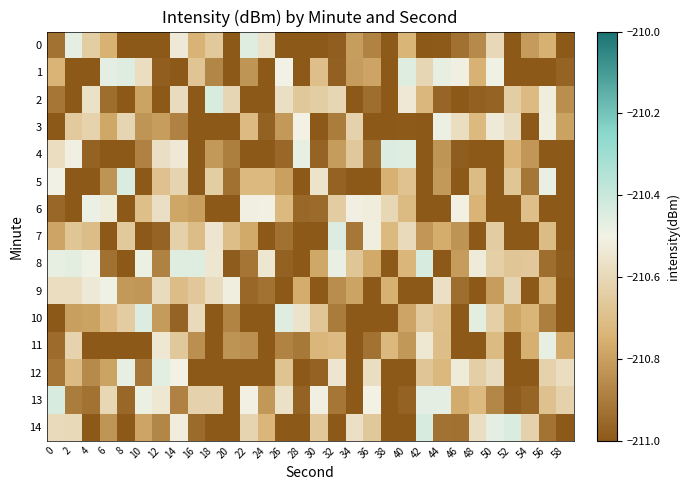

Reading left to right, what are all the values shown in this chart?

0: 0=-210.9	2=-210.5	4=-210.6	6=-210.7	8=-211.1	10=-211.1	12=-211.2	14=-210.5	16=-210.7	18=-210.7	20=-211.2	22=-210.5	24=-210.6	26=-211.1	28=-211.1	30=-211.1	32=-211.0	34=-210.8	36=-210.9	38=-211.0	40=-210.7	42=-211.1	44=-211.0	46=-210.9	48=-210.9	50=-210.6	52=-211.1	54=-210.8	56=-210.8	58=-211.2
1: 0=-210.7	2=-211.1	4=-211.2	6=-210.5	8=-210.5	10=-210.6	12=-211.0	14=-211.1	16=-210.7	18=-210.9	20=-211.1	22=-210.8	24=-211.2	26=-210.5	28=-211.0	30=-210.7	32=-211.0	34=-210.8	36=-210.8	38=-211.1	40=-210.5	42=-210.6	44=-210.5	46=-210.5	48=-210.7	50=-210.5	52=-211.2	54=-211.1	56=-211.2	58=-211.0
2: 0=-210.9	2=-211.0	4=-210.6	6=-210.9	8=-211.0	10=-210.8	12=-211.1	14=-210.6	16=-211.2	18=-210.4	20=-210.6	22=-211.1	24=-211.2	26=-210.6	28=-210.7	30=-210.6	32=-210.6	34=-211.2	36=-210.9	38=-211.1	40=-210.5	42=-210.7	44=-211.0	46=-211.2	48=-211.0	50=-211.0	52=-210.6	54=-210.7	56=-210.5	58=-210.8
3: 0=-211.1	2=-210.7	4=-210.6	6=-210.8	8=-210.6	10=-210.8	12=-210.8	14=-210.9	16=-211.2	18=-211.1	20=-211.2	22=-210.7	24=-211.0	26=-210.8	28=-210.5	30=-211.0	32=-210.9	34=-210.6	36=-211.0	38=-211.2	40=-211.0	42=-211.1	44=-210.5	46=-210.6	48=-210.7	50=-210.5	52=-210.6	54=-211.1	56=-210.5	58=-210.8
4: 0=-210.6	2=-210.5	4=-211.0	6=-211.1	8=-211.0	10=-210.9	12=-210.6	14=-210.5	16=-211.2	18=-210.8	20=-210.9	22=-211.0	24=-211.1	26=-211.0	28=-210.5	30=-211.0	32=-210.8	34=-210.7	36=-210.9	38=-210.4	40=-210.5	42=-211.0	44=-210.8	46=-211.0	48=-211.0	50=-211.2	52=-210.7	54=-210.8	56=-211.2	58=-211.0
5: 0=-210.5	2=-211.0	4=-211.1	6=-210.8	8=-210.4	10=-211.0	12=-210.7	14=-210.6	16=-211.0	18=-210.6	20=-210.9	22=-210.7	24=-210.7	26=-210.8	28=-211.2	30=-210.6	32=-211.0	34=-211.1	36=-211.2	38=-210.8	40=-210.7	42=-211.2	44=-210.8	46=-211.0	48=-210.7	50=-211.1	52=-210.7	54=-210.9	56=-210.5	58=-211.1
6: 0=-211.0	2=-211.1	4=-210.5	6=-210.5	8=-211.0	10=-210.7	12=-210.6	14=-210.8	16=-210.8	18=-211.0	20=-211.2	22=-210.5	24=-210.5	26=-210.7	28=-211.0	30=-210.9	32=-210.6	34=-210.5	36=-210.5	38=-210.6	40=-210.7	42=-211.2	44=-211.1	46=-210.5	48=-210.7	50=-211.2	52=-211.1	54=-210.7	56=-211.2	58=-211.1
7: 0=-210.8	2=-210.7	4=-210.7	6=-211.0	8=-210.7	10=-211.0	12=-211.0	14=-210.6	16=-210.7	18=-210.5	20=-210.7	22=-210.8	24=-211.2	26=-210.9	28=-211.0	30=-211.0	32=-210.4	34=-210.9	36=-210.5	38=-210.7	40=-210.6	42=-210.8	44=-210.8	46=-210.8	48=-211.1	50=-210.6	52=-211.0	54=-211.2	56=-210.7	58=-211.1
8: 0=-210.5	2=-210.5	4=-210.5	6=-210.9	8=-211.2	10=-210.5	12=-210.9	14=-210.5	16=-210.5	18=-210.5	20=-211.0	22=-210.9	24=-210.5	26=-211.0	28=-211.1	30=-210.8	32=-210.5	34=-210.7	36=-210.8	38=-211.1	40=-210.7	42=-210.4	44=-211.1	46=-210.8	48=-210.5	50=-210.6	52=-210.7	54=-210.7	56=-210.9	58=-211.0
9: 0=-210.6	2=-210.6	4=-210.5	6=-210.5	8=-210.8	10=-210.8	12=-210.6	14=-210.7	16=-210.7	18=-210.6	20=-210.5	22=-211.0	24=-210.9	26=-211.2	28=-210.8	30=-211.2	32=-210.9	34=-210.8	36=-211.0	38=-210.8	40=-211.2	42=-211.2	44=-210.6	46=-210.9	48=-211.1	50=-210.8	52=-210.6	54=-211.1	56=-210.7	58=-211.2
10: 0=-211.2	2=-210.8	4=-210.8	6=-210.7	8=-210.6	10=-210.4	12=-210.8	14=-211.0	16=-210.6	18=-211.0	20=-210.9	22=-211.2	24=-211.2	26=-210.5	28=-210.6	30=-210.7	32=-210.9	34=-211.1	36=-211.1	38=-211.0	40=-210.8	42=-210.7	44=-210.7	46=-211.0	48=-210.5	50=-210.6	52=-210.8	54=-210.7	56=-210.9	58=-211.0
11: 0=-210.9	2=-210.6	4=-211.2	6=-211.1	8=-211.2	10=-211.2	12=-210.5	14=-210.7	16=-210.8	18=-211.1	20=-210.8	22=-210.8	24=-211.1	26=-210.9	28=-210.9	30=-210.7	32=-210.7	34=-211.2	36=-210.9	38=-210.7	40=-210.8	42=-210.5	44=-210.7	46=-211.1	48=-211.2	50=-210.7	52=-211.2	54=-210.8	56=-210.5	58=-210.8
12: 0=-210.9	2=-210.7	4=-210.9	6=-210.8	8=-210.5	10=-210.9	12=-210.5	14=-210.5	16=-211.1	18=-211.2	20=-211.1	22=-211.2	24=-211.2	26=-210.7	28=-211.2	30=-211.0	32=-210.6	34=-211.2	36=-210.6	38=-211.0	40=-211.1	42=-210.7	44=-210.7	46=-210.5	48=-210.6	50=-210.6	52=-211.0	54=-211.1	56=-210.6	58=-210.6
13: 0=-210.4	2=-210.9	4=-210.9	6=-210.6	8=-211.0	10=-210.5	12=-210.5	14=-210.9	16=-210.6	18=-210.6	20=-211.1	22=-210.5	24=-210.8	26=-210.6	28=-211.0	30=-210.5	32=-210.9	34=-211.2	36=-210.5	38=-211.2	40=-211.0	42=-210.5	44=-210.5	46=-210.8	48=-210.7	50=-210.9	52=-211.0	54=-211.0	56=-210.7	58=-210.6
14: 0=-210.6	2=-210.6	4=-211.2	6=-210.8	8=-211.2	10=-210.8	12=-210.9	14=-210.5	16=-210.9	18=-211.1	20=-211.1	22=-210.6	24=-210.7	26=-211.1	28=-211.2	30=-210.7	32=-211.2	34=-210.6	36=-210.7	38=-211.2	40=-211.2	42=-210.4	44=-210.9	46=-210.9	48=-210.6	50=-210.5	52=-210.4	54=-210.6	56=-210.9	58=-211.2